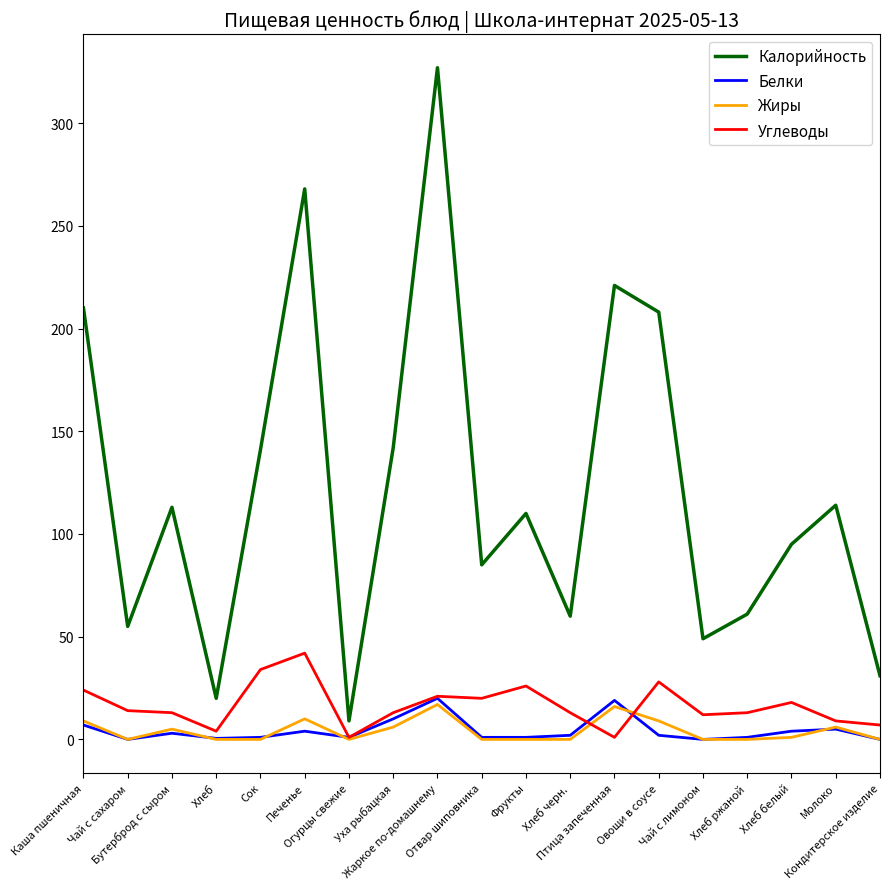

True or false: Углеводы and Калорийность intersect in this chart.

False